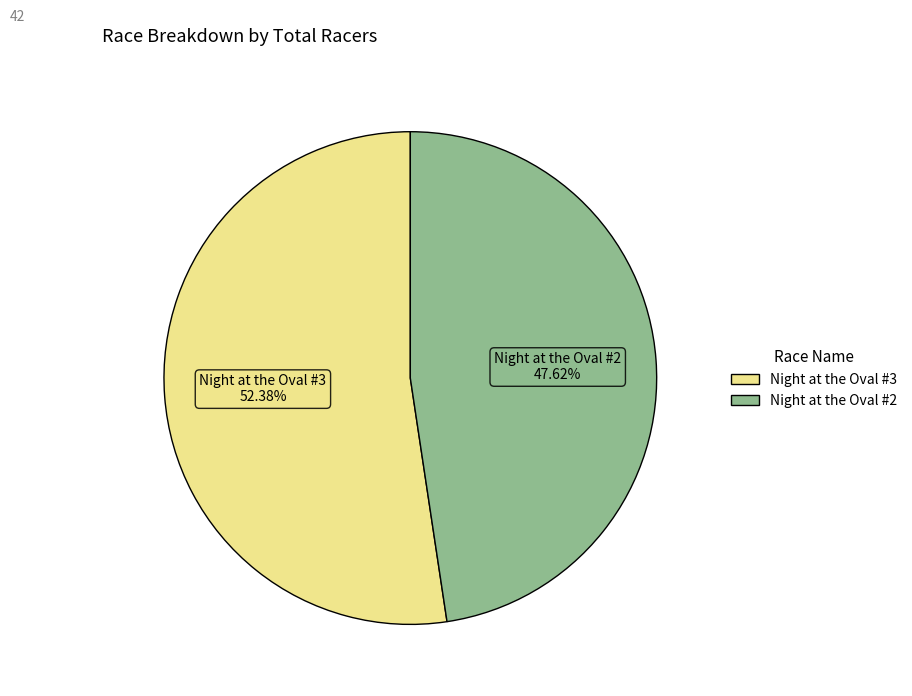

Between Night at the Oval #3 and Night at the Oval #2, which is larger?

Night at the Oval #3